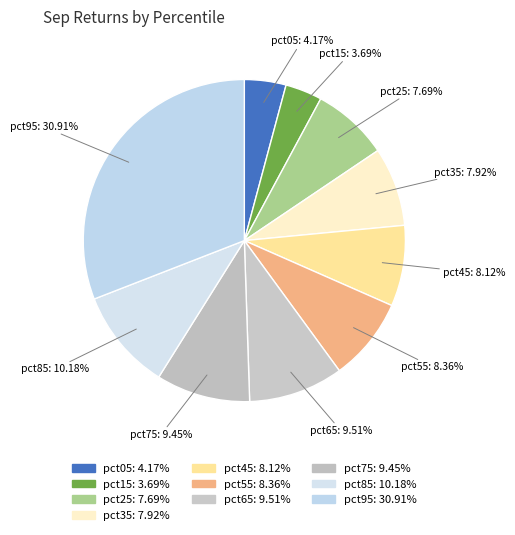

True or false: pct25 accounts for 21% of the total.

False